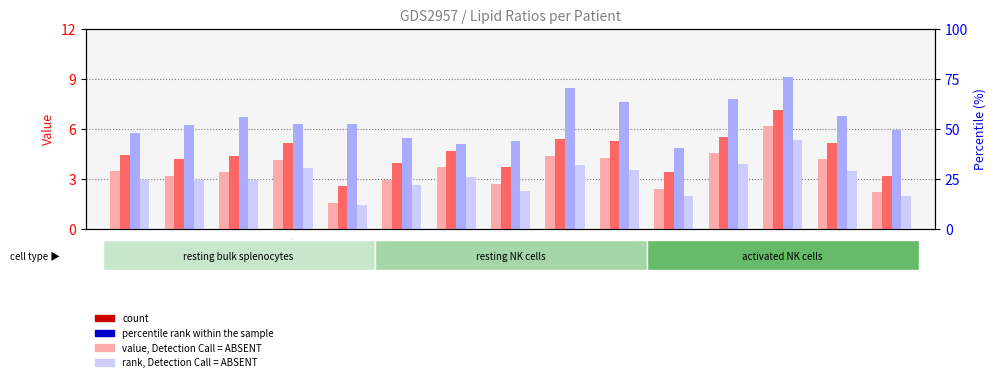

True or false: LDL/HDL has a value of 3.7 at 35.

False